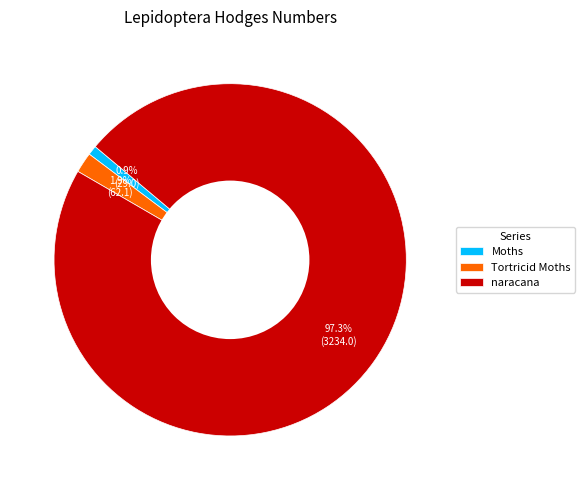

Approximately how many times larger is the value at Moths compared to Tortricid Moths?

0.5